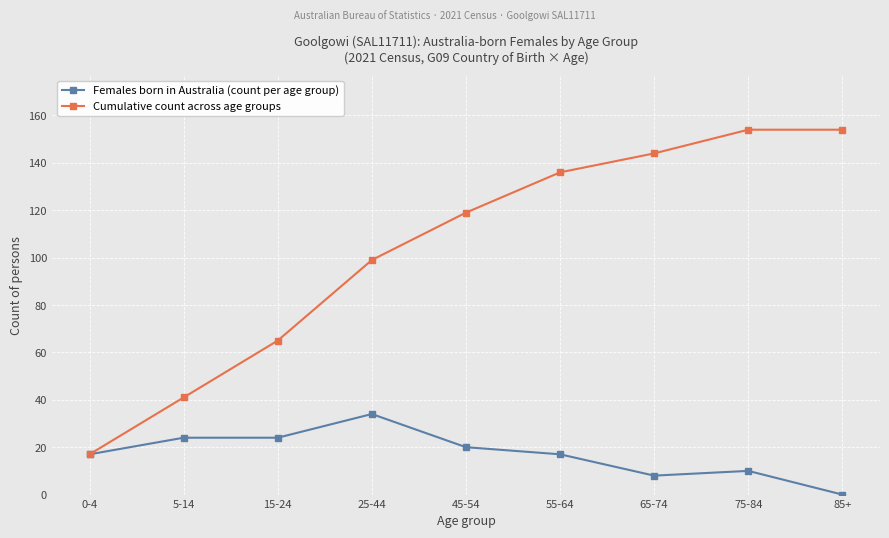

What are all the series names shown in the legend?

Females born in Australia (count per age group), Cumulative count across age groups